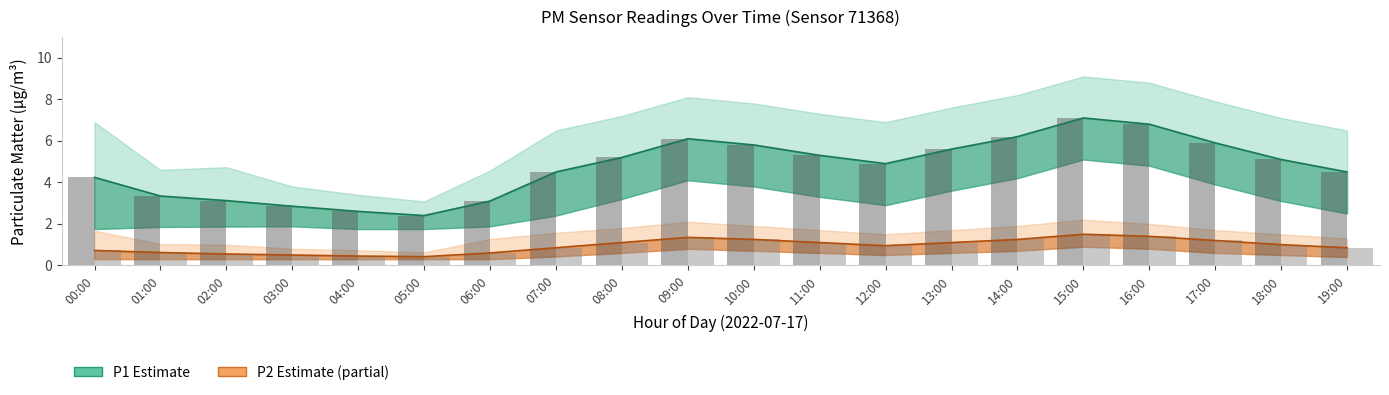

What position from the right is 05:00?

15